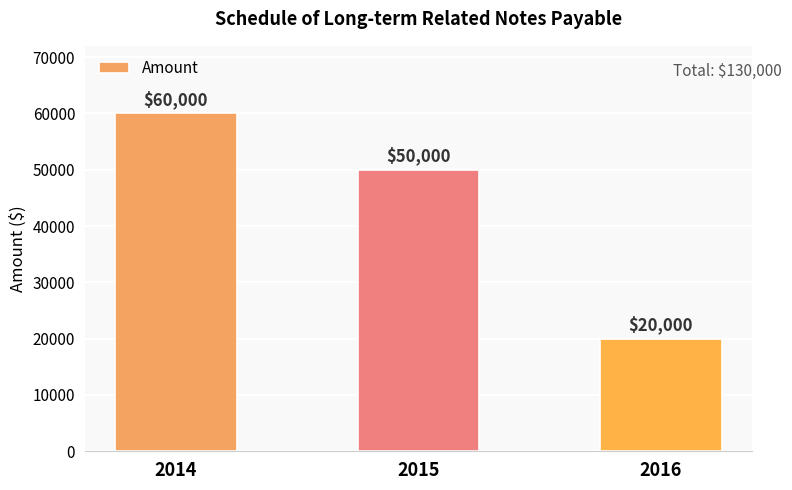

What is the average value?

43333